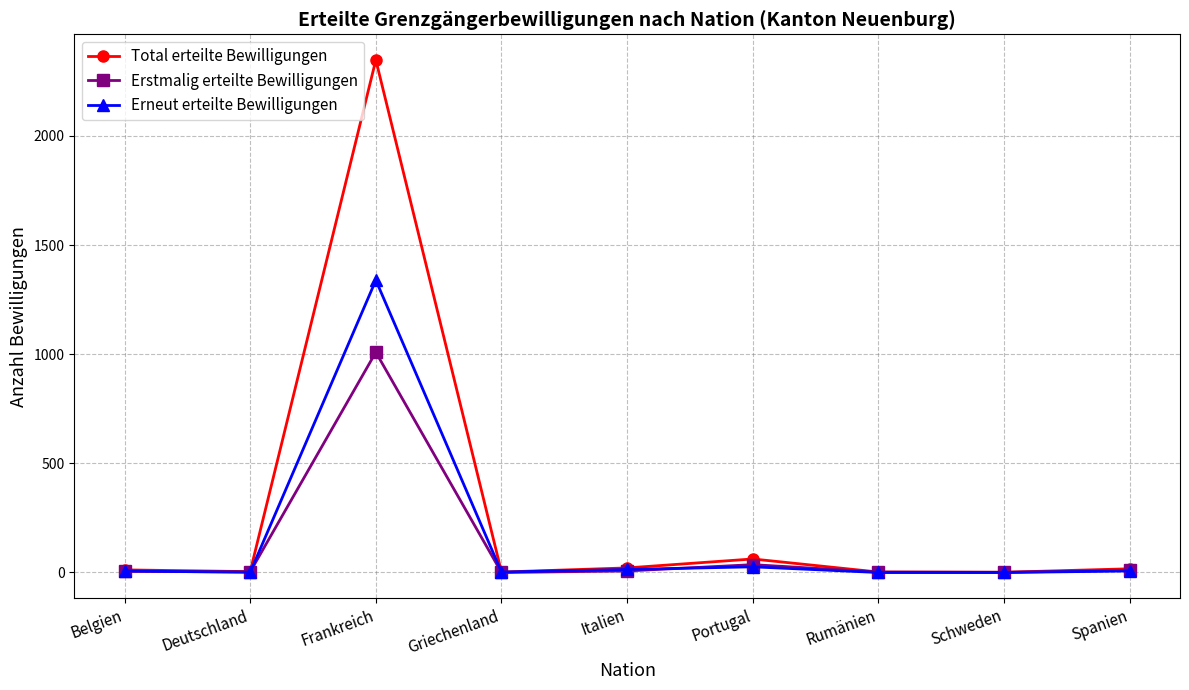

Rank the series by their average value, from highest to lowest.

Total erteilte Bewilligungen, Erneut erteilte Bewilligungen, Erstmalig erteilte Bewilligungen